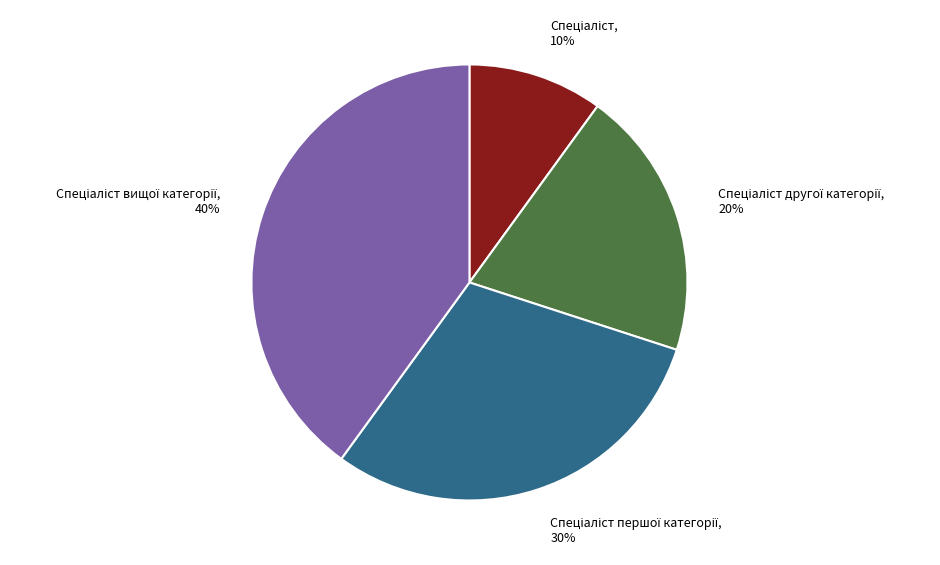

Count the number of slices in the pie.

4